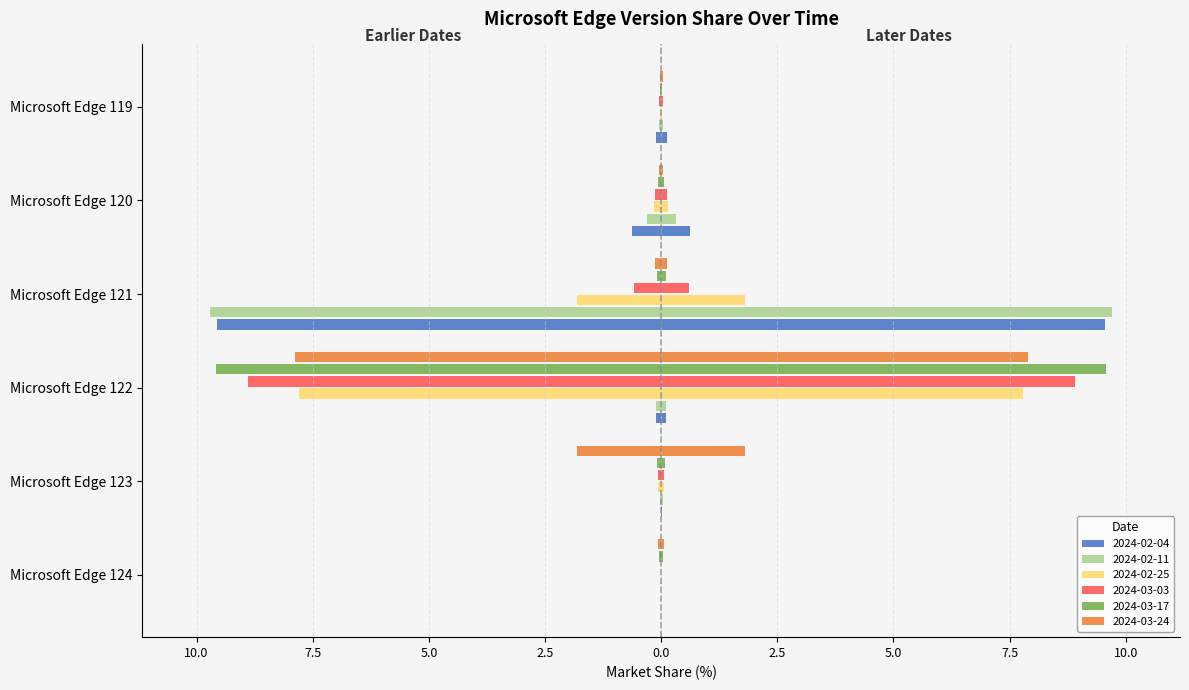

Which has a higher value, Microsoft Edge 124 or Microsoft Edge 120?

Microsoft Edge 124